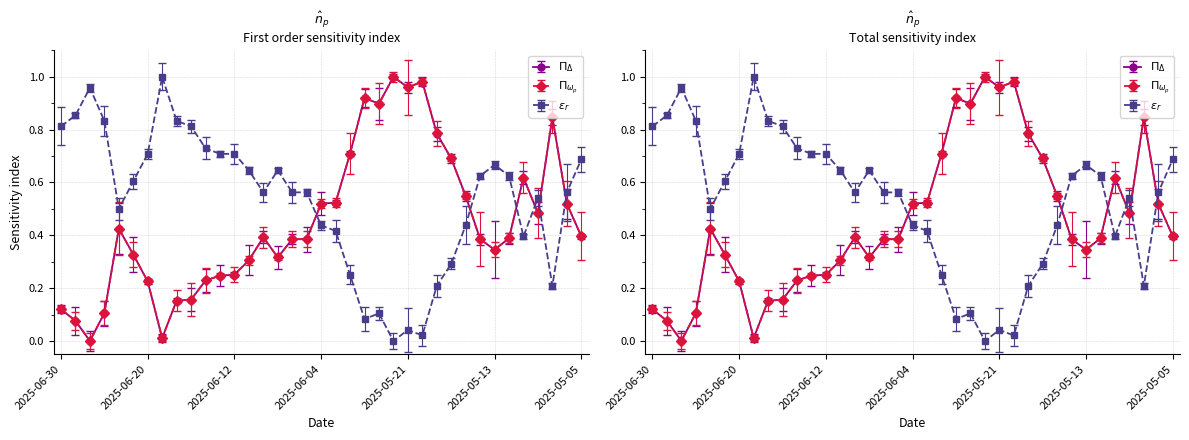

What position from the left is 2025-06-16?

11